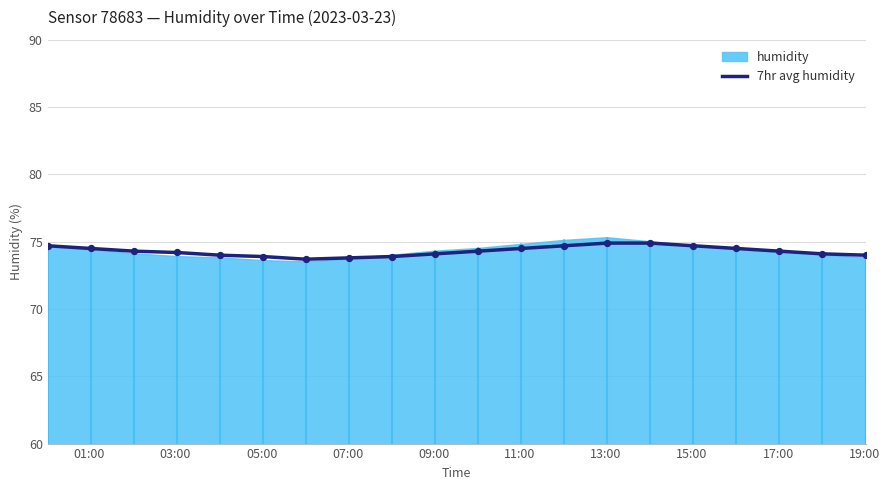

Approximately how many times larger is the value at 13:00 compared to 01:00?

1.0